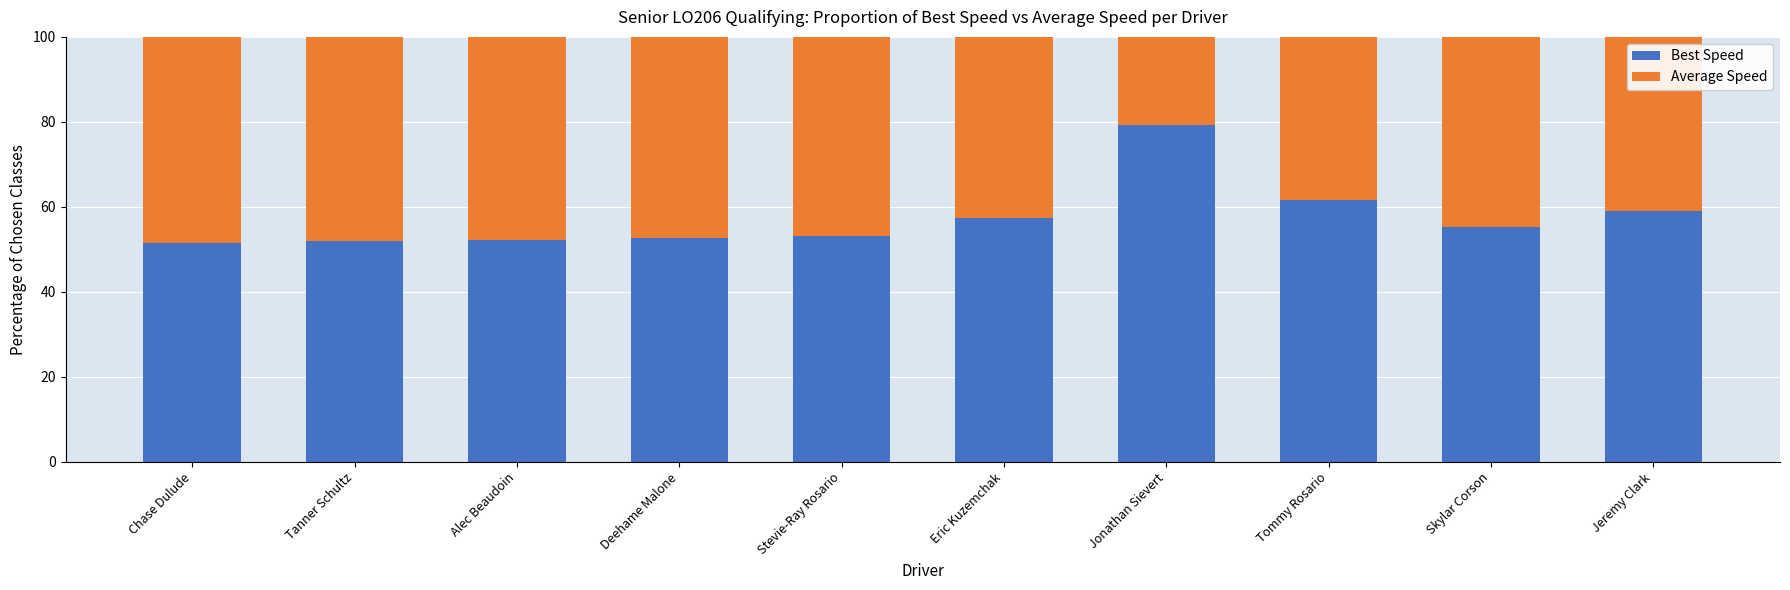

What are all the series names shown in the legend?

Best Speed, Average Speed